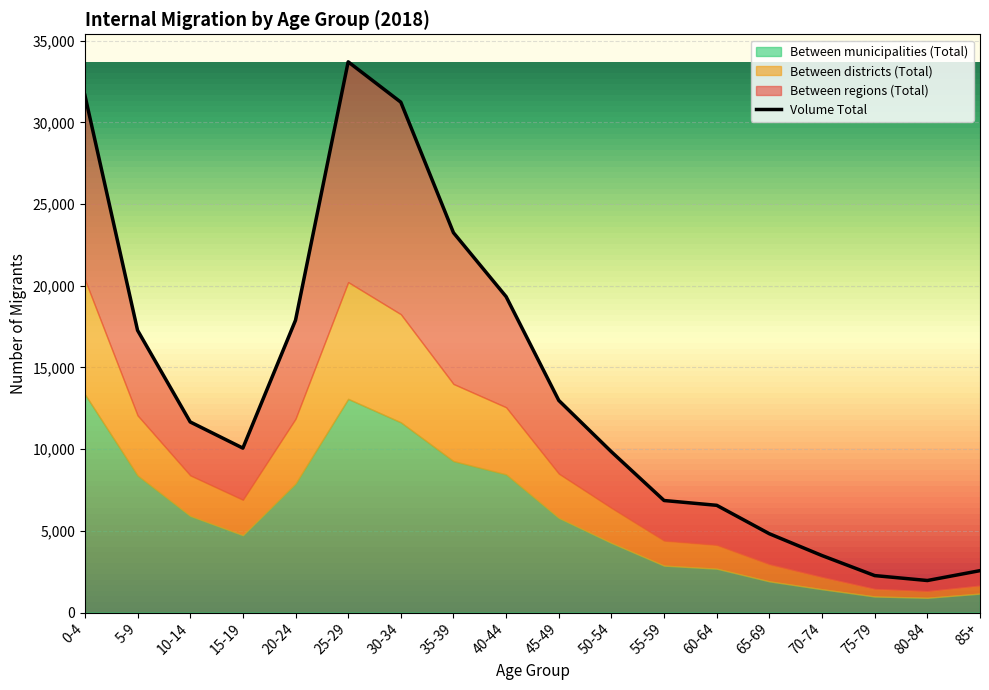

Reading left to right, extract all data points from this chart.

Between regions (Total): 11273	5205	3266	3160	6029	13483	12976	9257	6769	4478	3431	2453	2421	1867	1318	820	653	915
Between districts (Total): 7025	3677	2482	2168	3968	7146	6618	4721	4109	2711	2146	1532	1456	1045	740	458	402	488
Between municipalities (Total): 13359	8393	5917	4736	7894	13078	11643	9270	8456	5794	4261	2872	2686	1910	1429	984	905	1161
Volume Total: 31657	17275	11665	10064	17891	33707	31237	23248	19334	12983	9838	6857	6563	4822	3487	2262	1960	2564